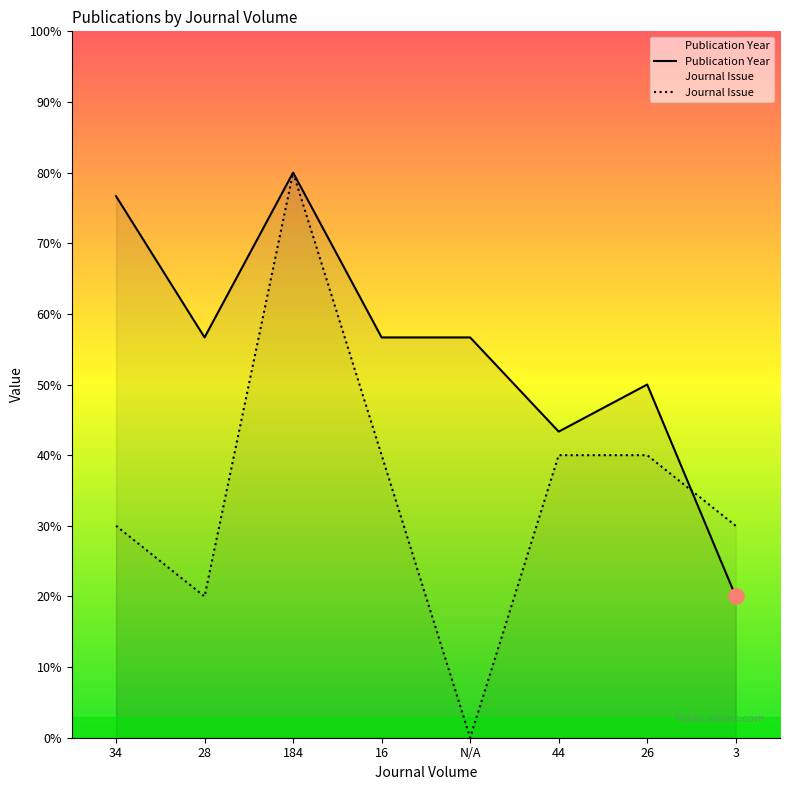

Which series has the widest spread of Y values?

Journal Issue